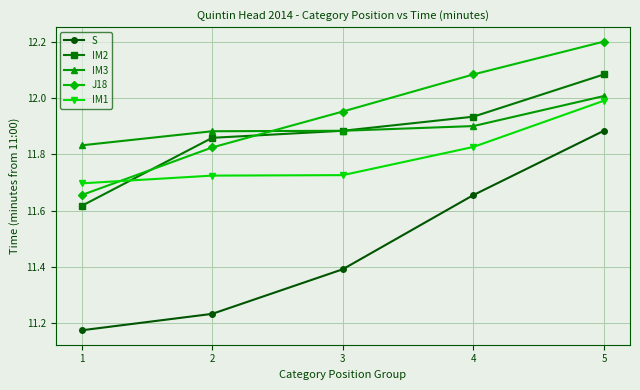

True or false: IM1 has more than 2 interior local peaks.

False